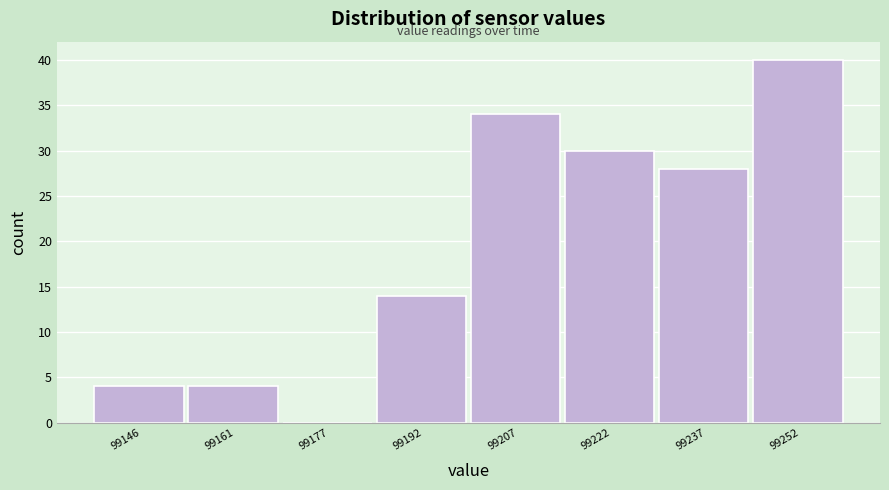

Over which range of the x-axis is the bar tallest?

99244 to 99260